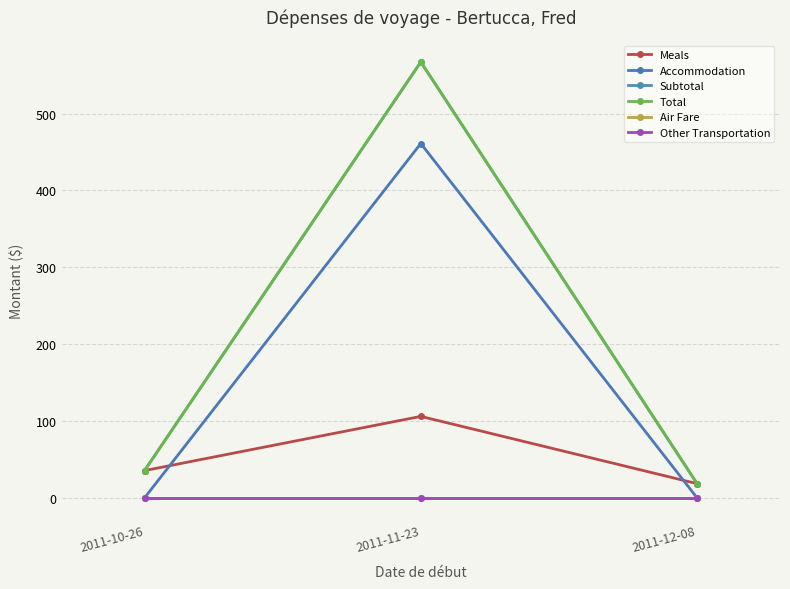

Where does the Subtotal series first go above 35?

2011-10-26